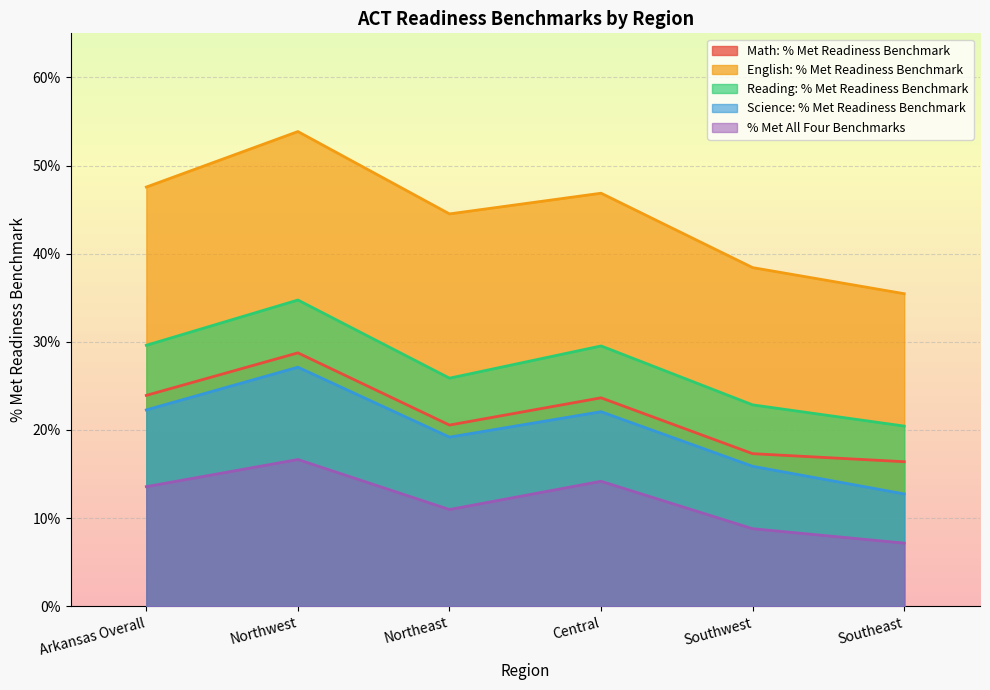

What is the label of the 4th point from the right?

Northeast